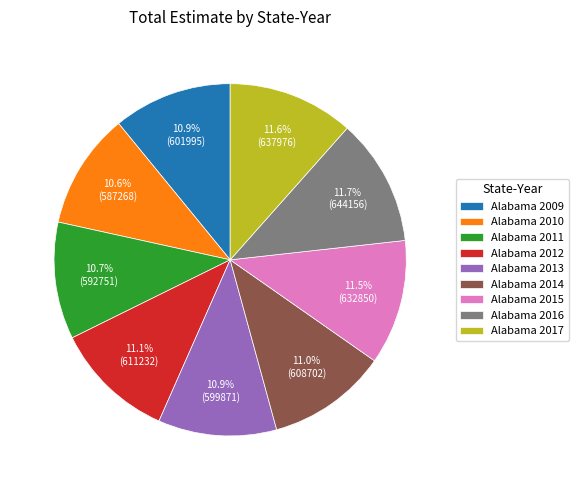

The Alabama 2011 slice represents 1% of the pie. True or false?

False